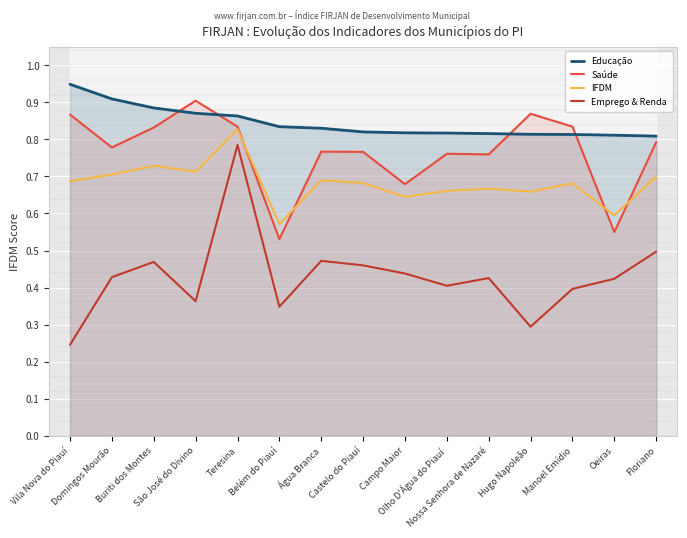

What is the sum of the IFDM values at Água Branca and Buriti dos Montes?

1.4